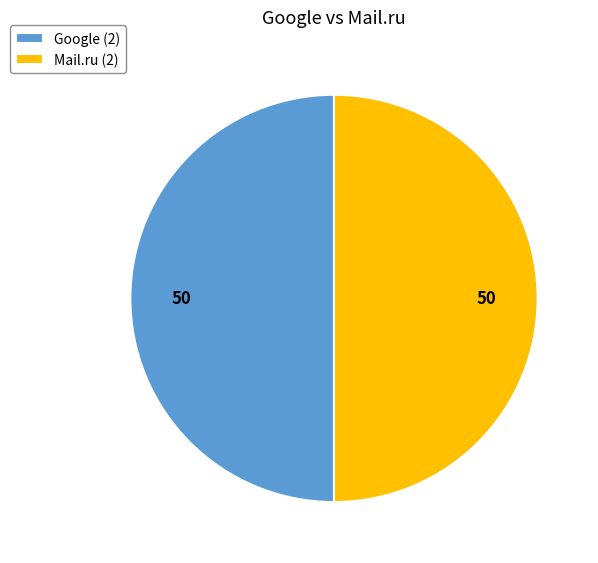

Is the sum of Google (2) and Mail.ru (2) greater than half?

Yes